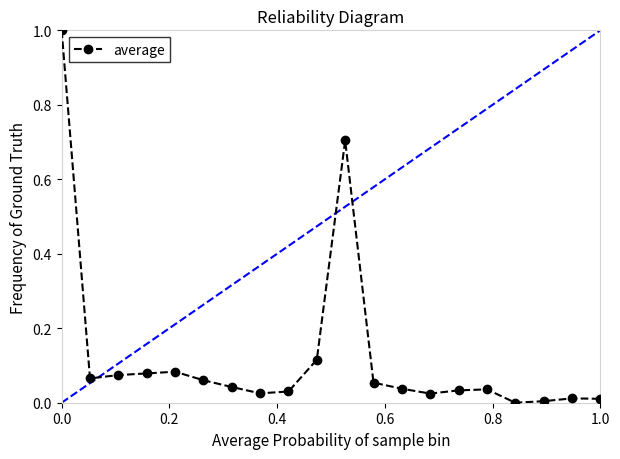

What is the maximum value shown in the chart?

1.0